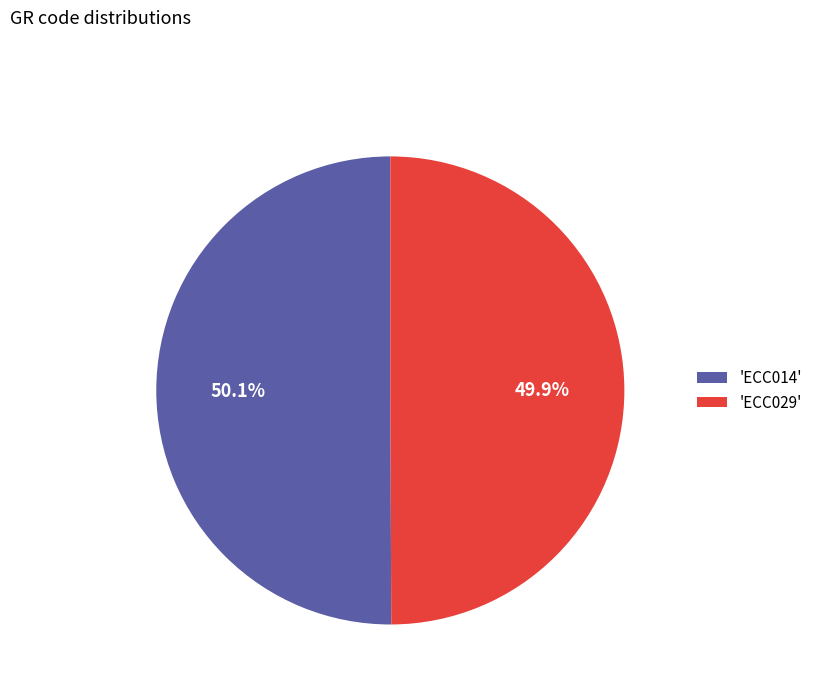

Combined, do 'ECC029' and 'ECC014' account for over 50%?

Yes